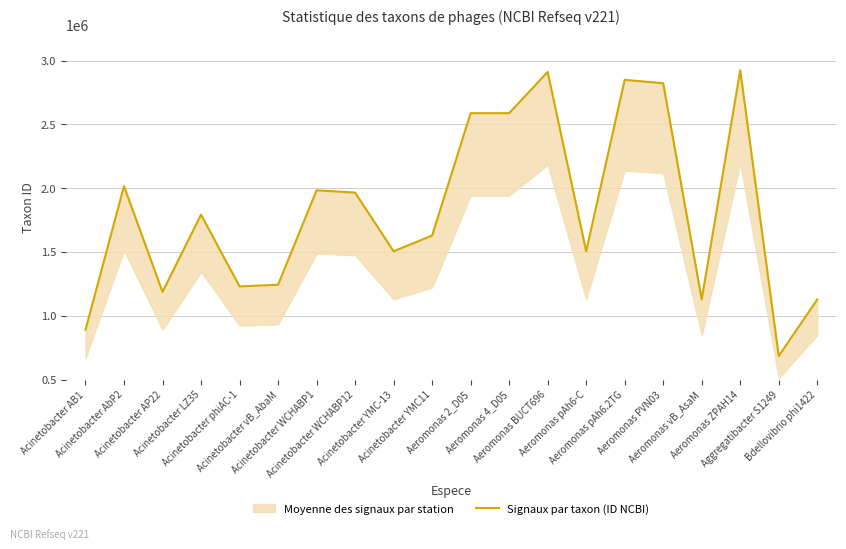

At which label is the value closest to 1804311?

Acinetobacter LZ35